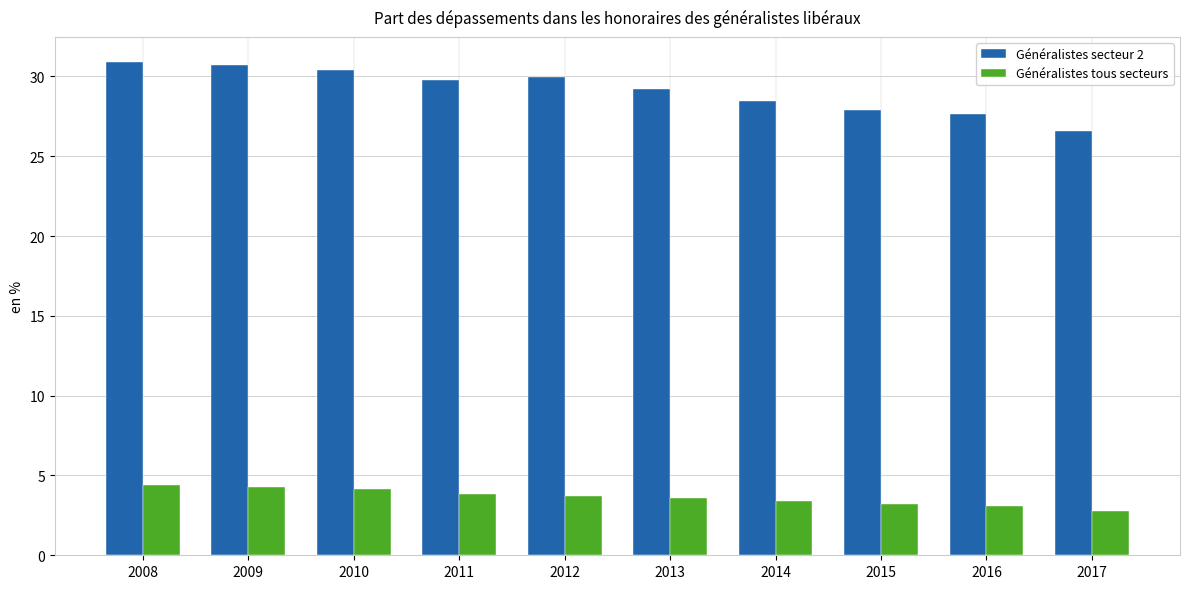

Is the value of Généralistes tous secteurs at 2017 greater than the value of Généralistes secteur 2 at 2016?

No